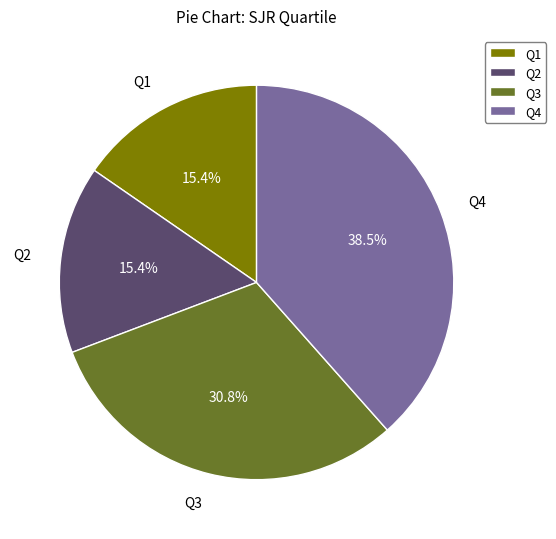

Approximately how many times larger is the value at Q2 compared to Q1?

1.0